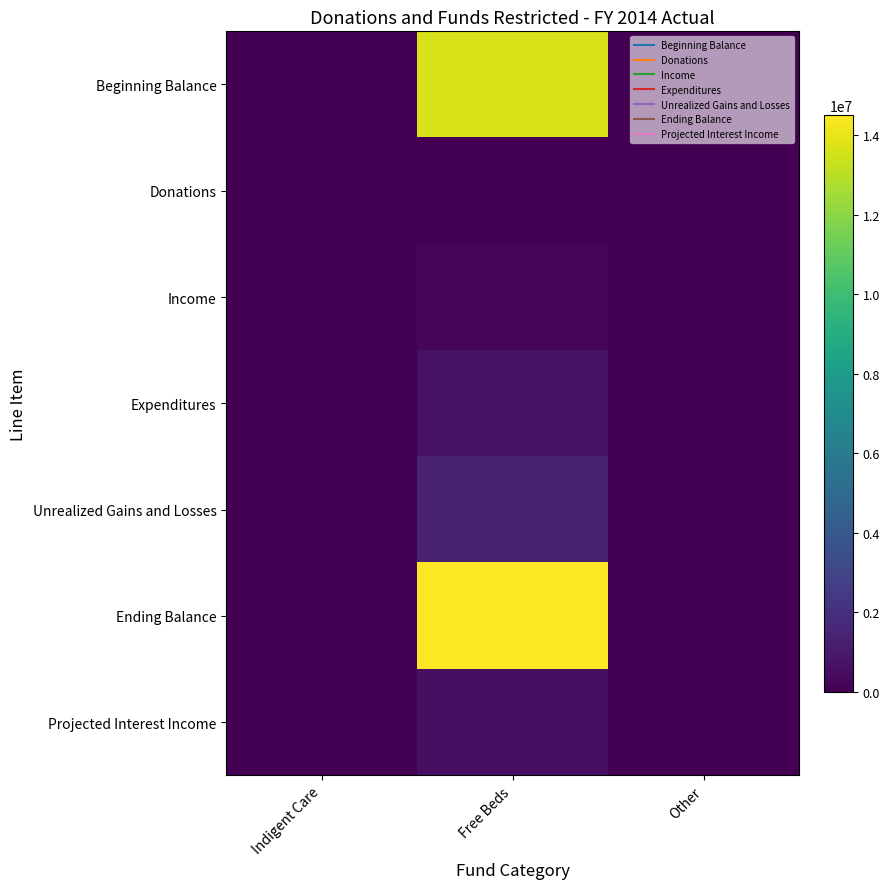

Between Free Beds and Other, which series saw the biggest shift?

Ending Balance